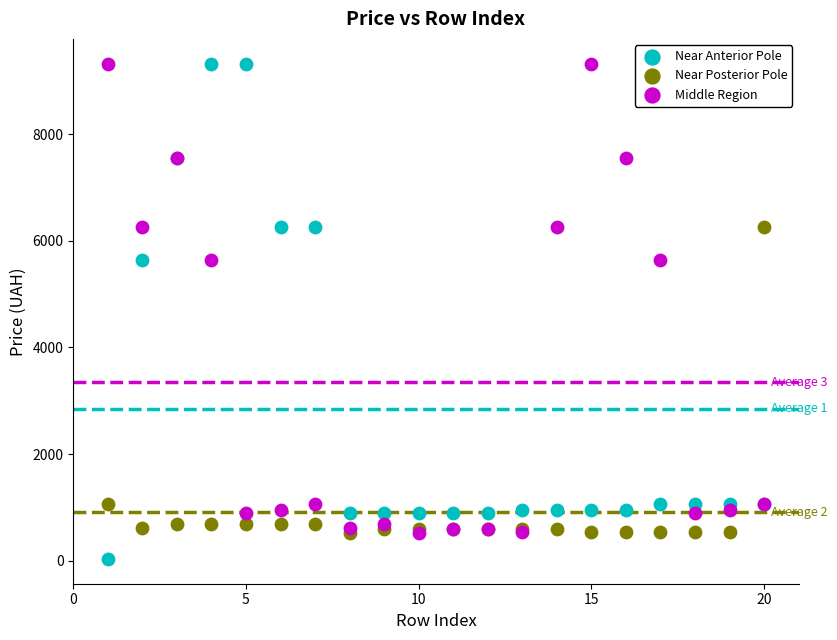

Which series reaches the minimum Y coordinate?

Near Anterior Pole